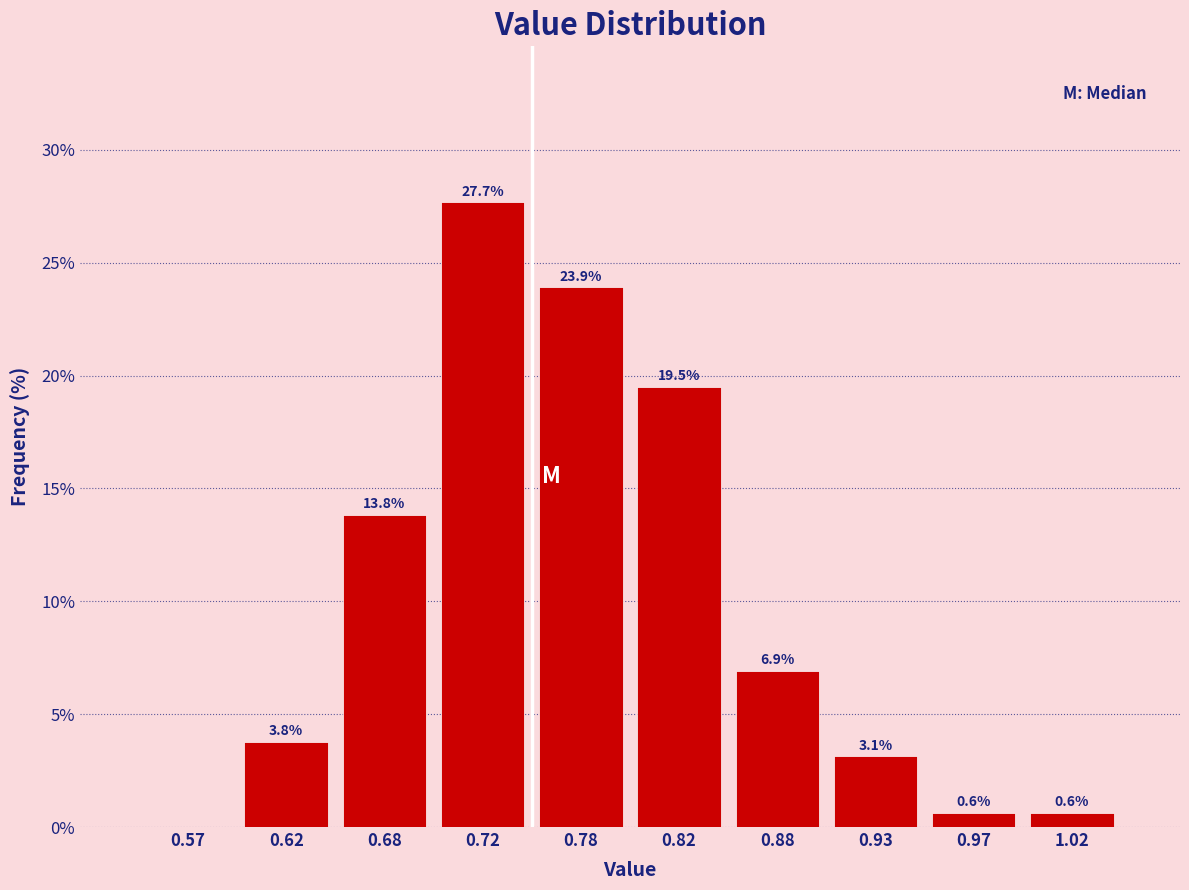

Which range on the x-axis has the tallest bar?

0.70 to 0.75